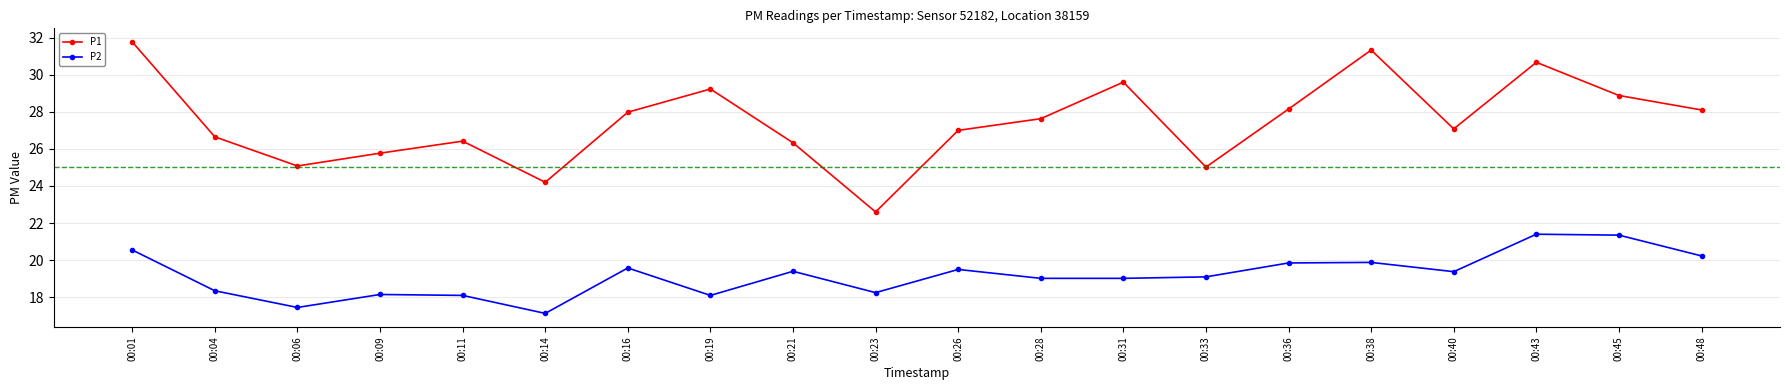

Is it true that P2 equals 37.9 at 00:43?

False